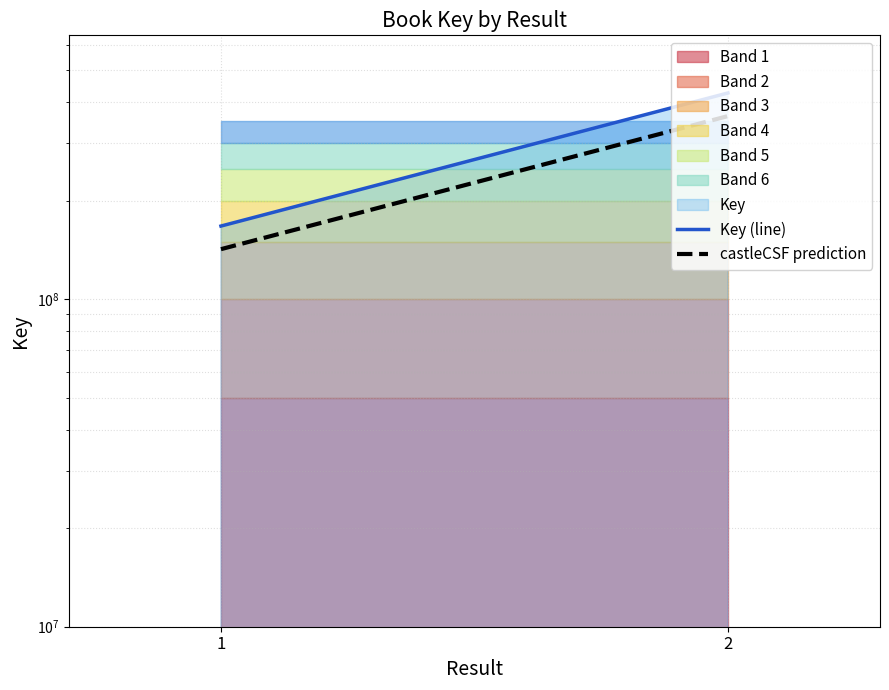

What is the minimum value for Key (line)?

167415983.0